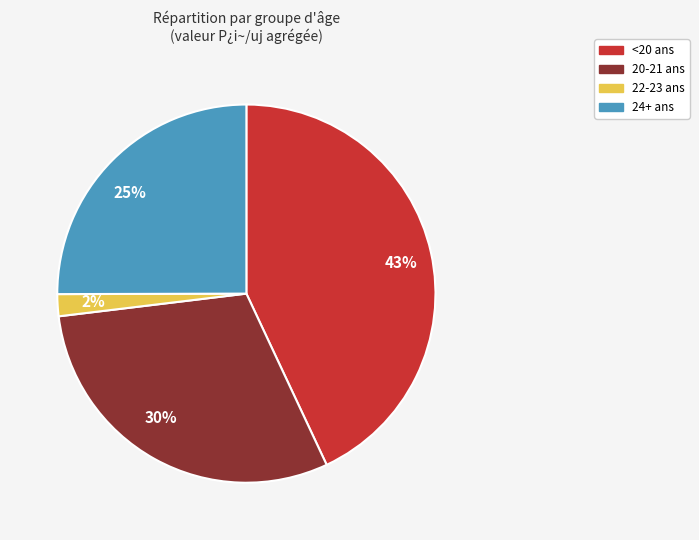

Rank the categories by value from highest to lowest.

43%, 30%, 25%, 2%